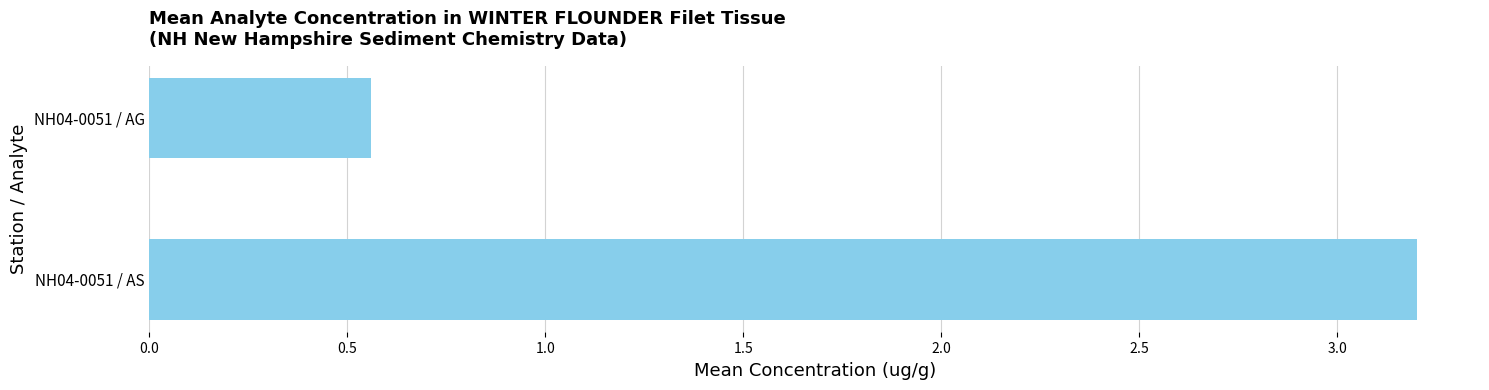

Rank the categories by value from highest to lowest.

NH04-0051 / AS, NH04-0051 / AG